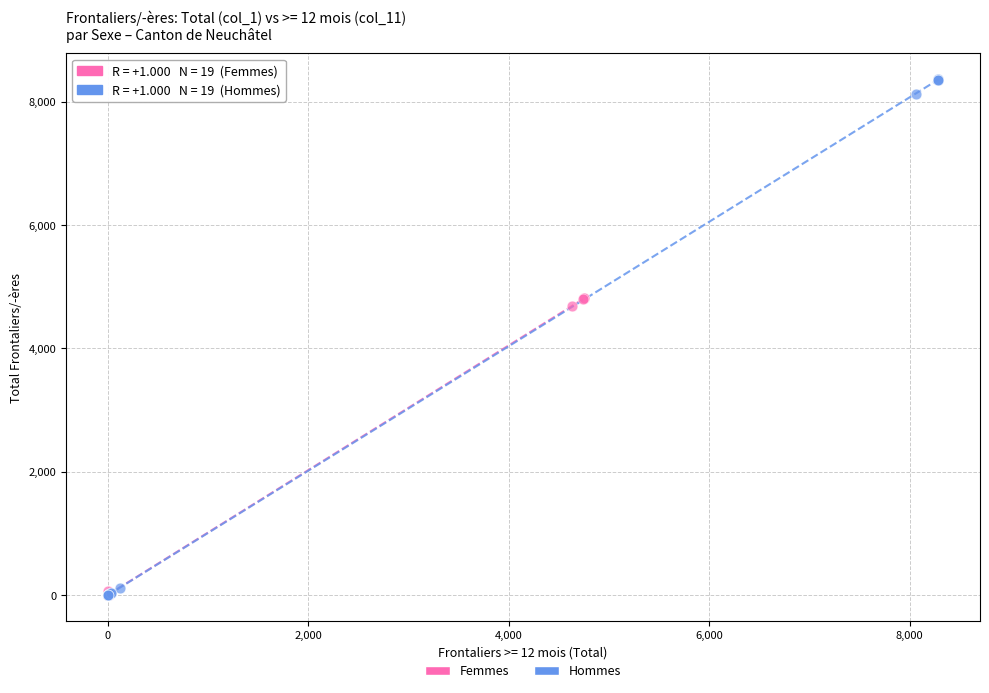

Which series contains the highest Y value?

Hommes